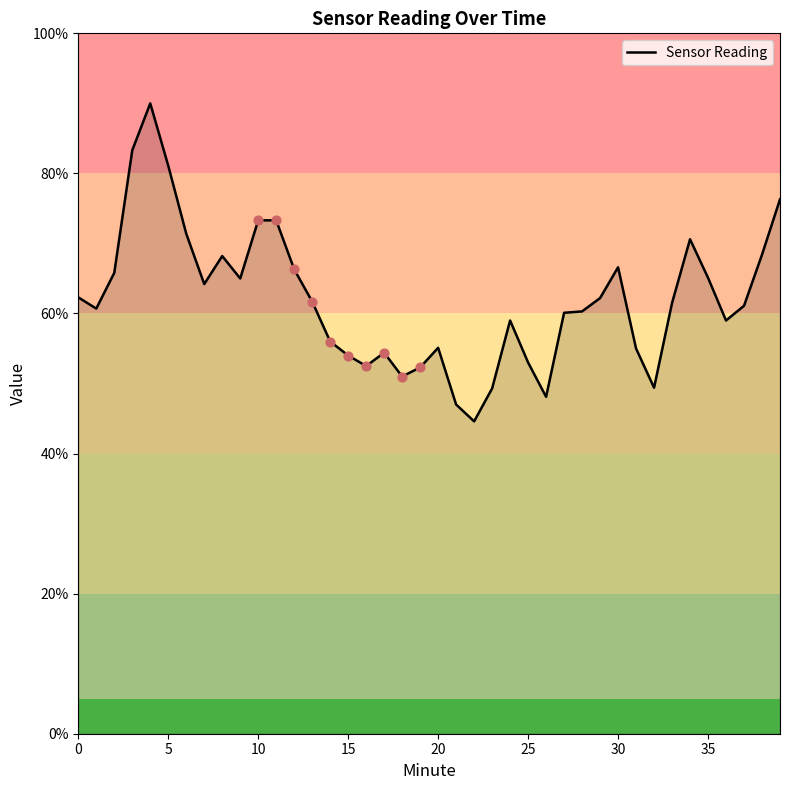

What is the maximum value shown in the chart?

90.0